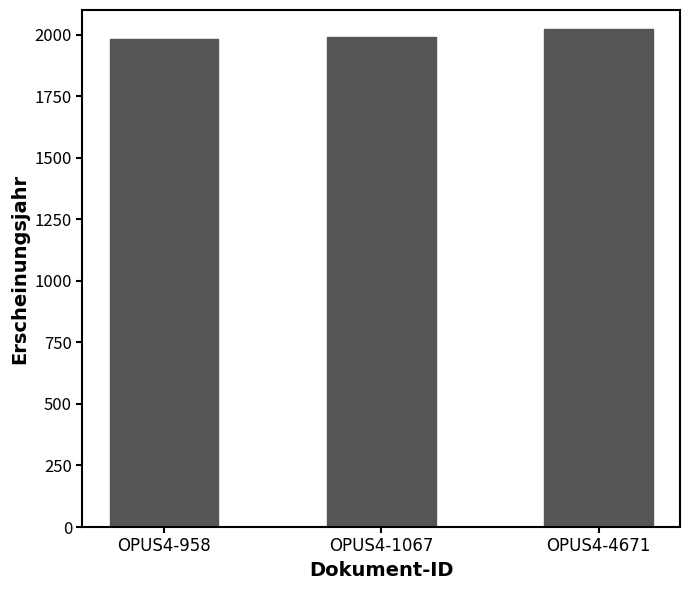

What is the smallest value displayed?

1983